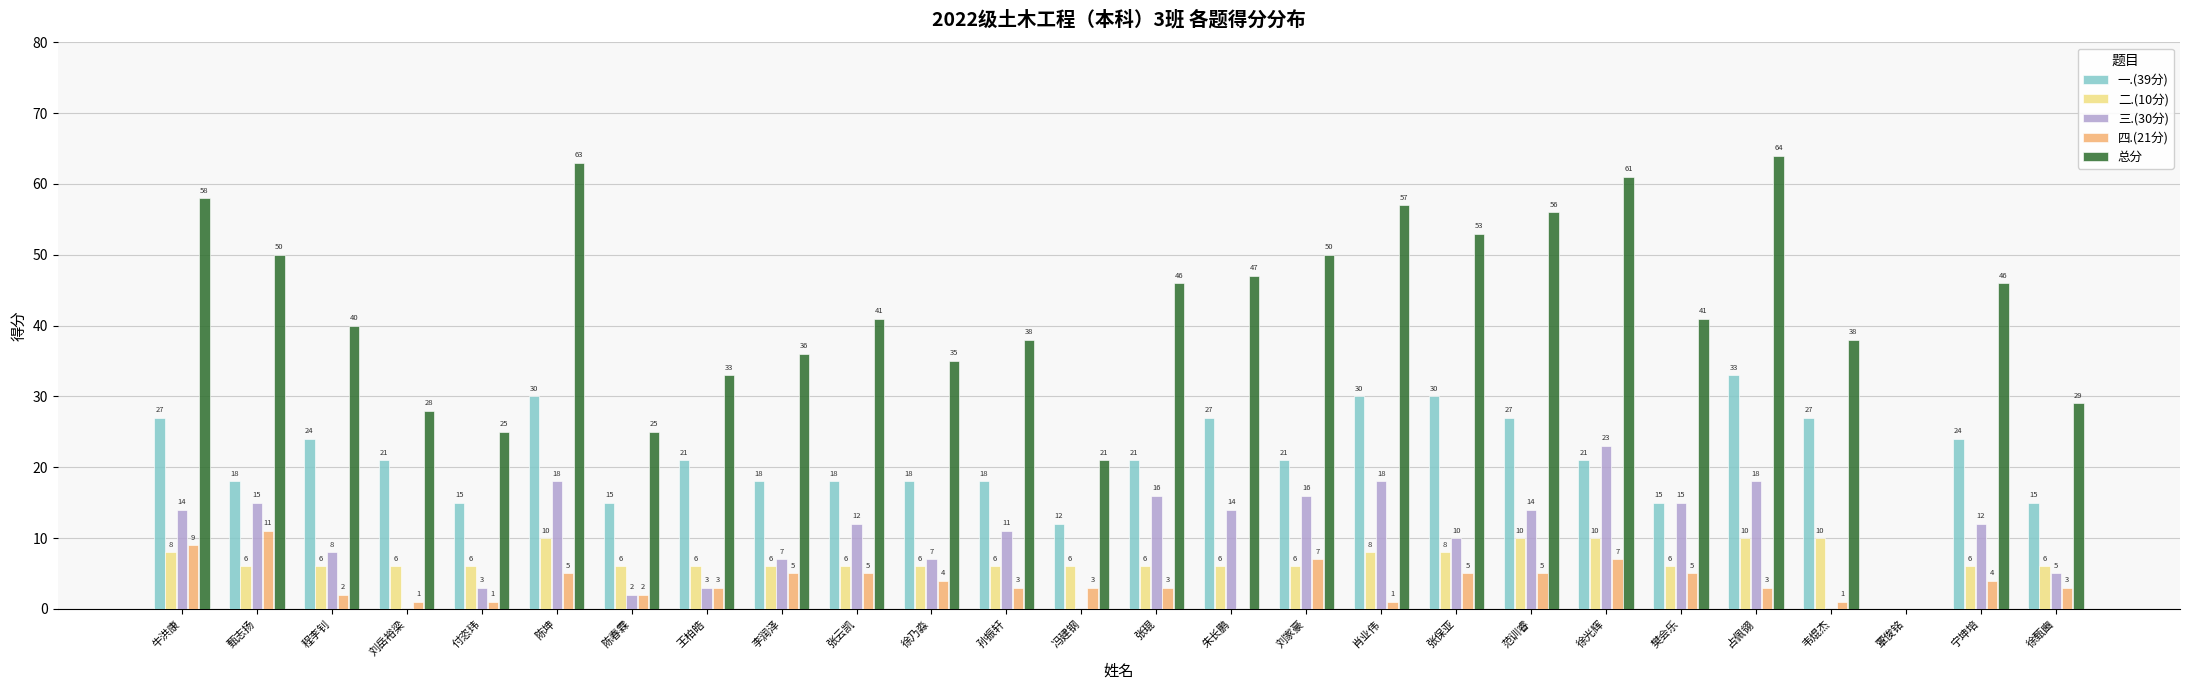

Which series has the largest range (max minus min)?

总分